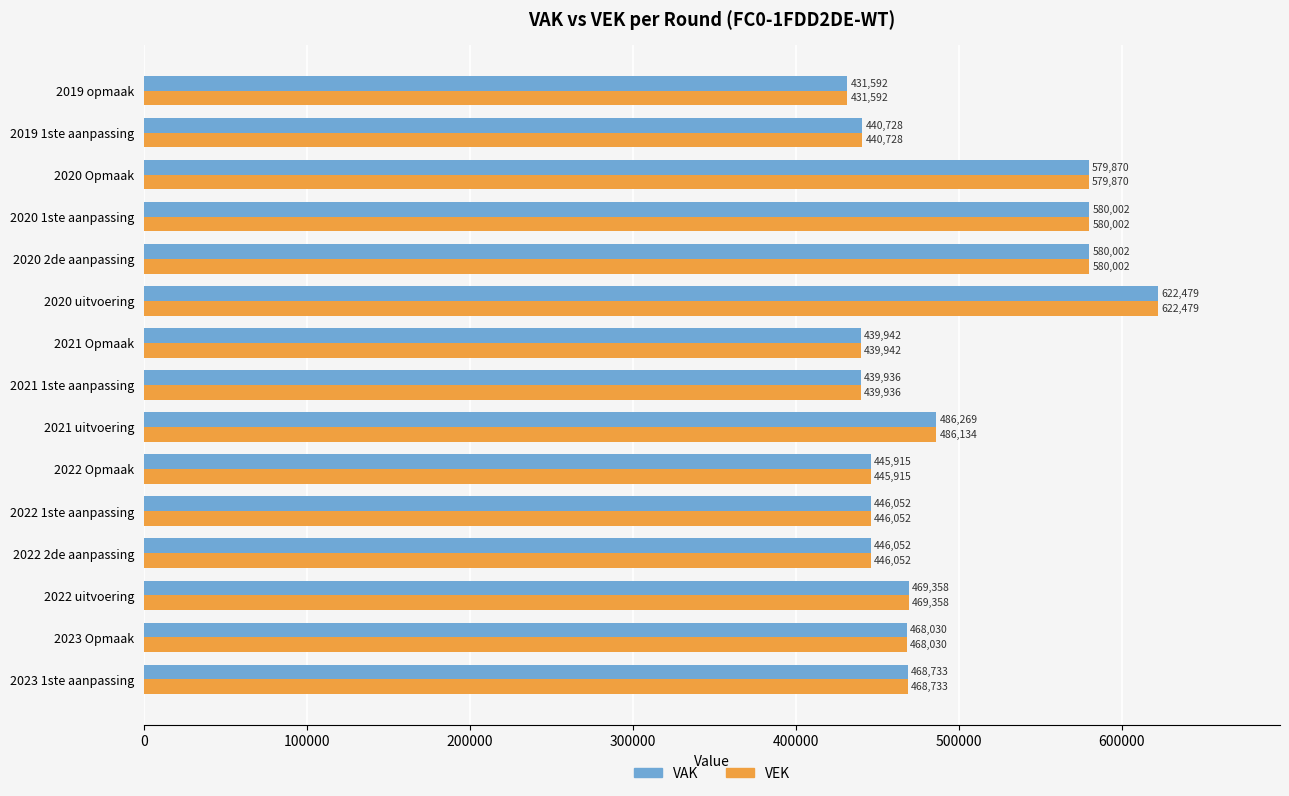

The VAK series shows 266320 at 2019 1ste aanpassing. True or false?

False